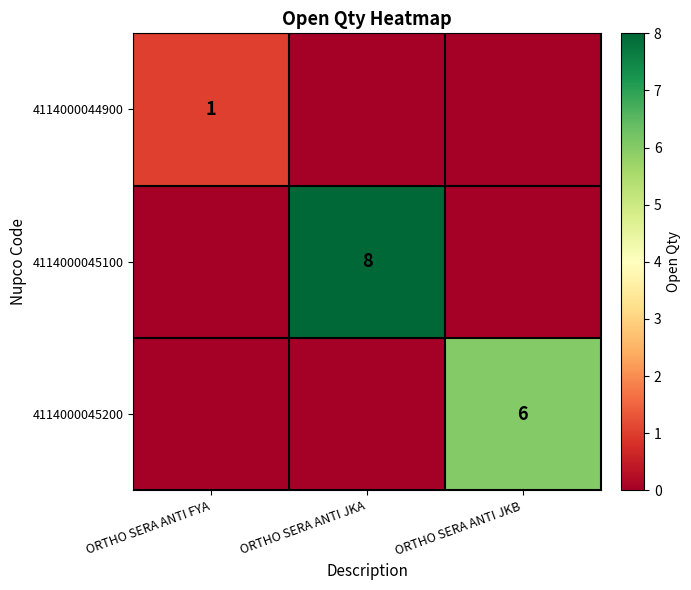

Count the number of categories in the chart.

3